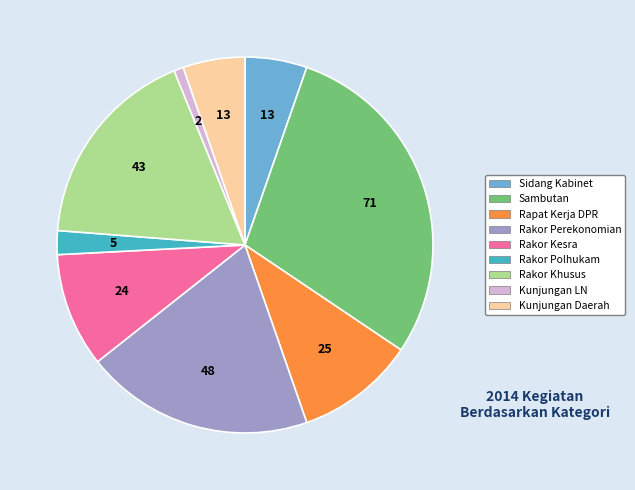

True or false: Rapat Kerja DPR accounts for 10% of the total.

True